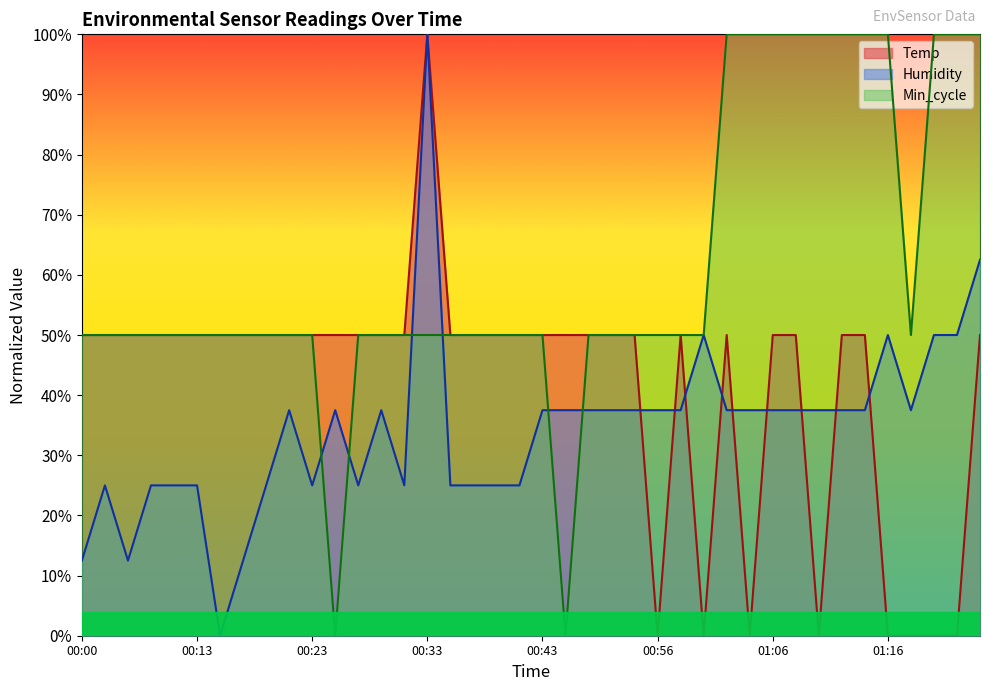

What is the total value across all series at 01:16?

150.0